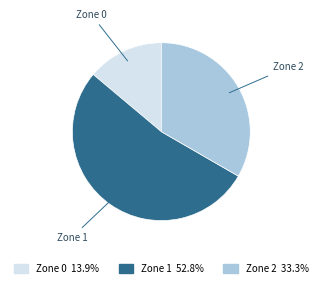

Which category accounts for the majority?

Zone 1